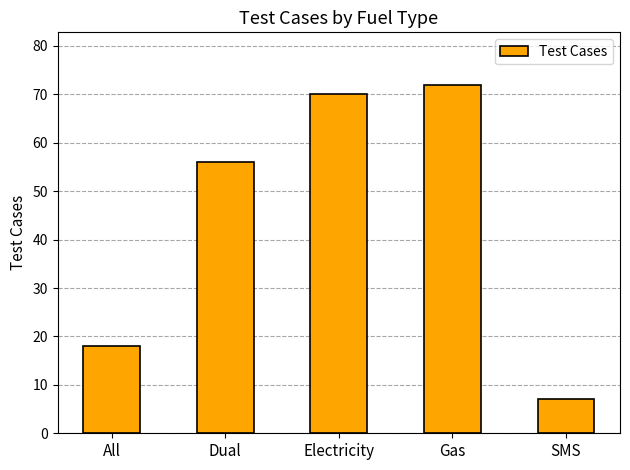

Are the bars horizontal?

No